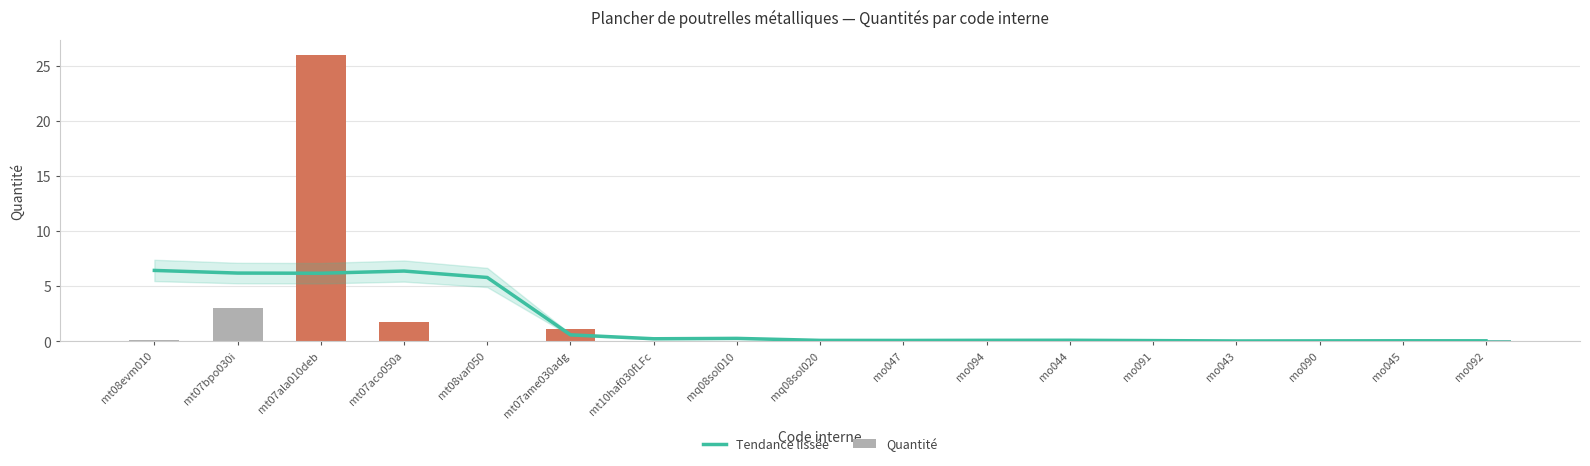

What is the difference between the highest and lowest values at mt08var050?

5.8